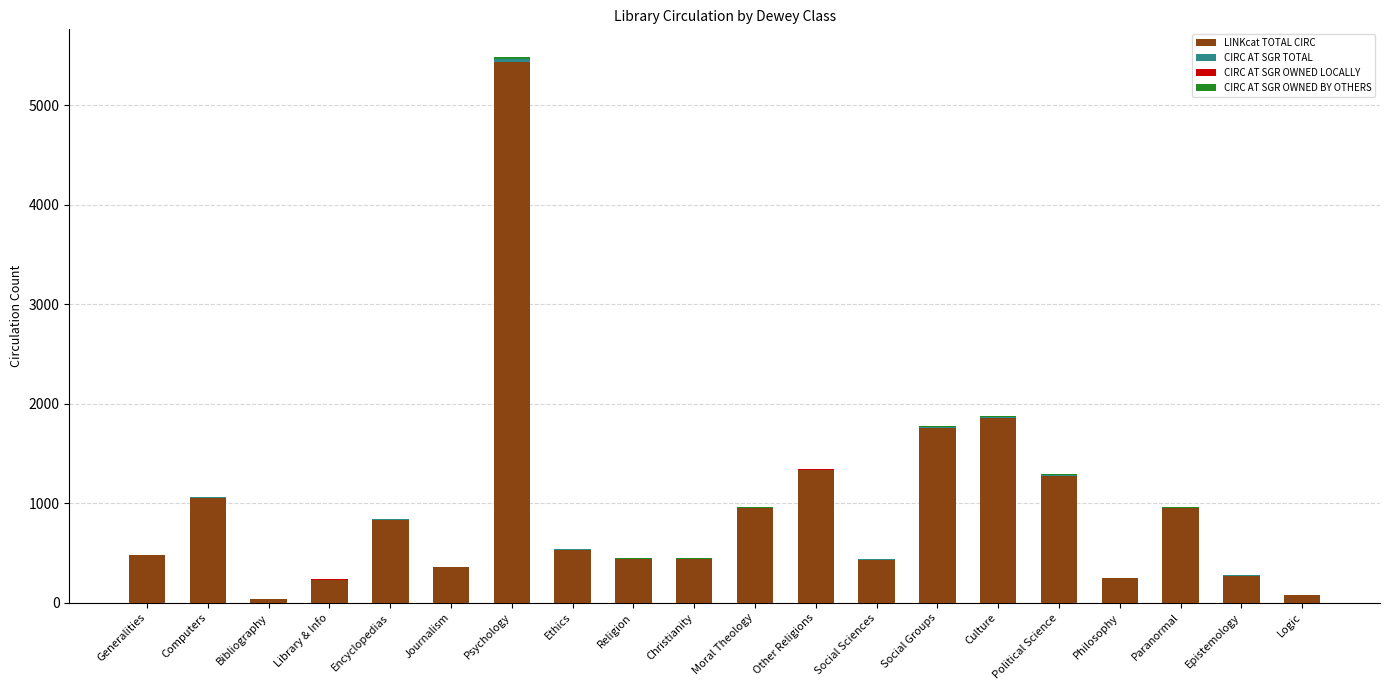

What is the sum of all LINKcat TOTAL CIRC values?

18998